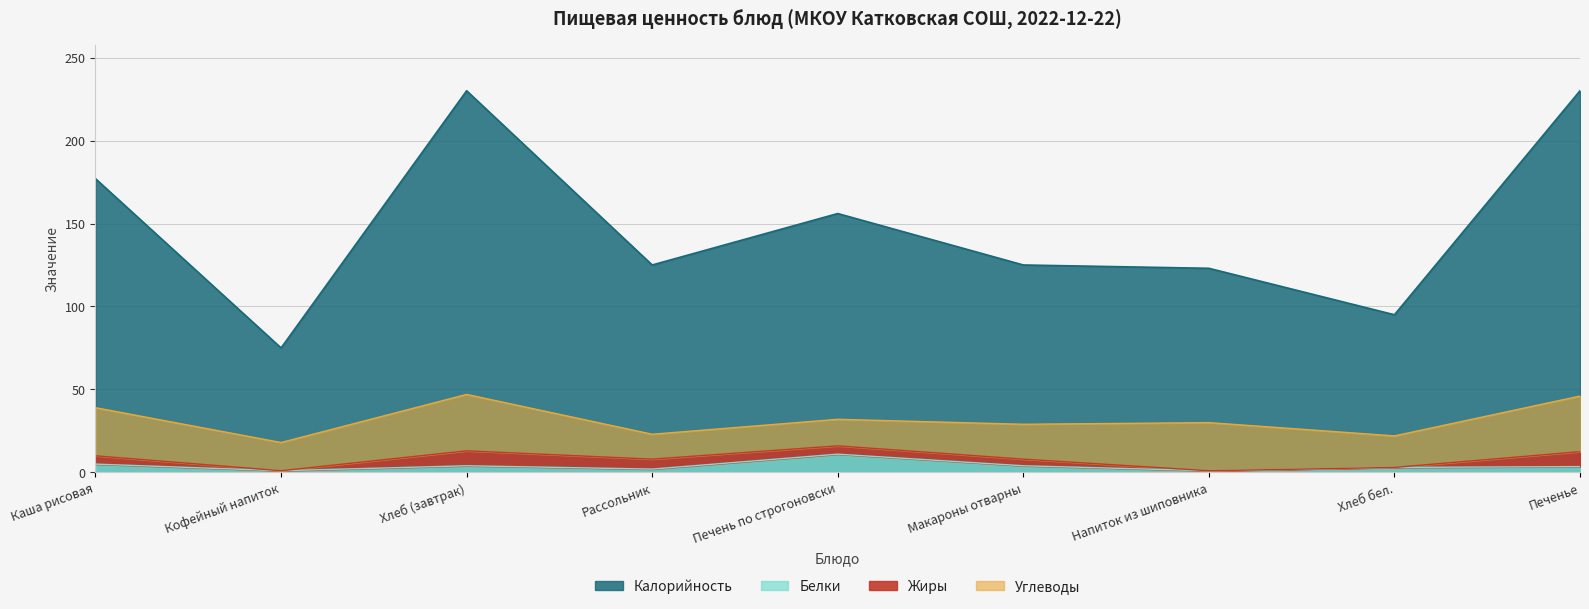

Where does the Калорийность series first go above 125?

Каша рисовая